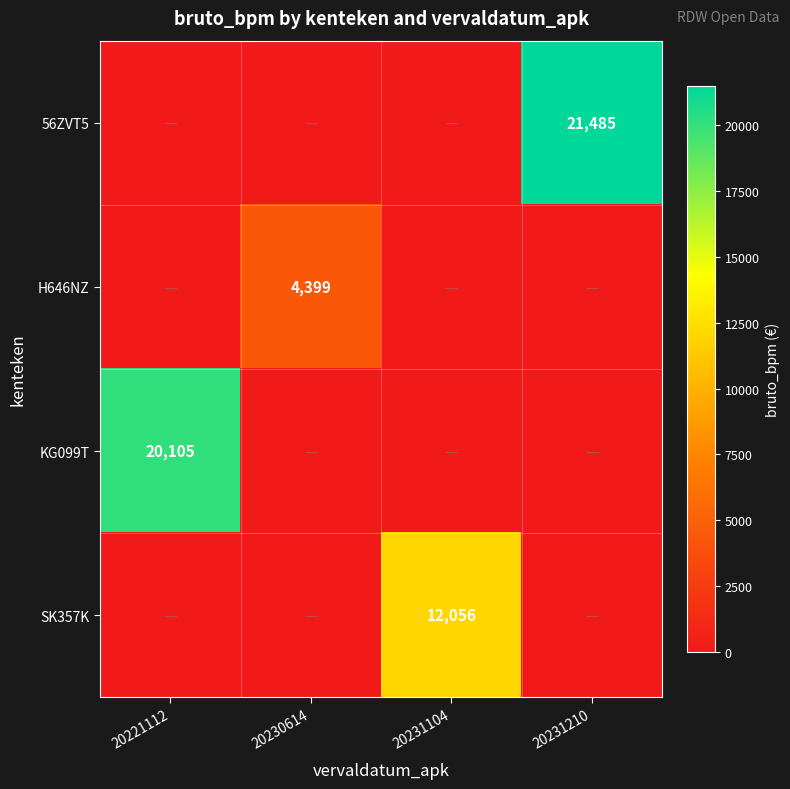

True or false: 56ZVT5 has a value of 32922 at 20231210.

False